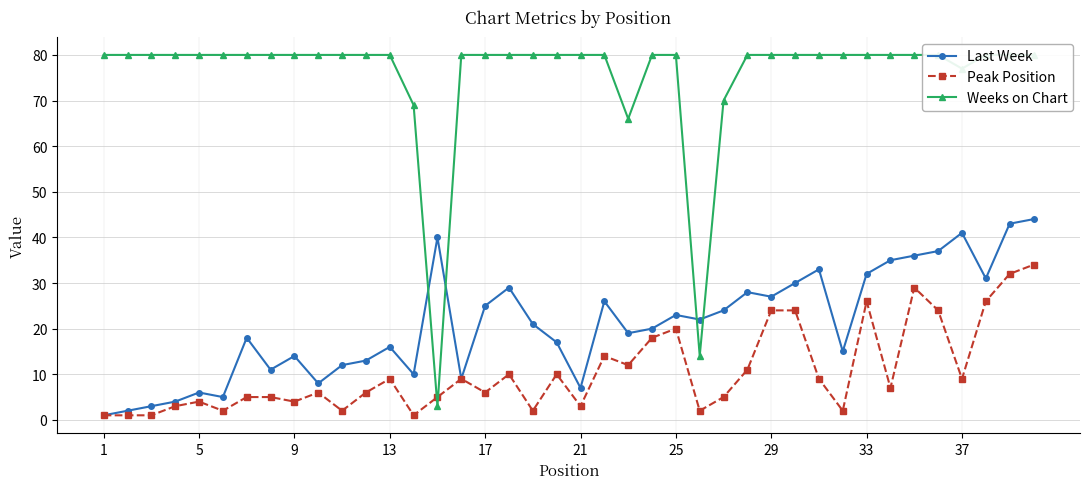

What is the highest value of the Last Week series?

44